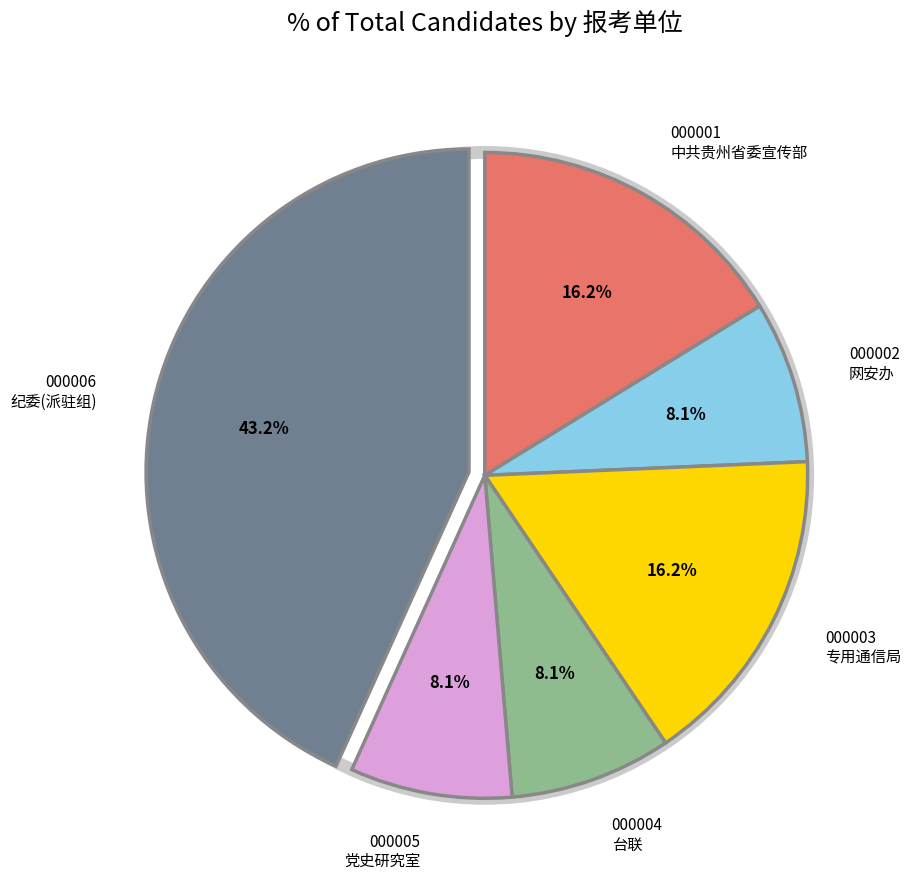

What is the largest slice in the pie chart?

000006中共贵州省纪律检查委员会(派驻纪检监察组)